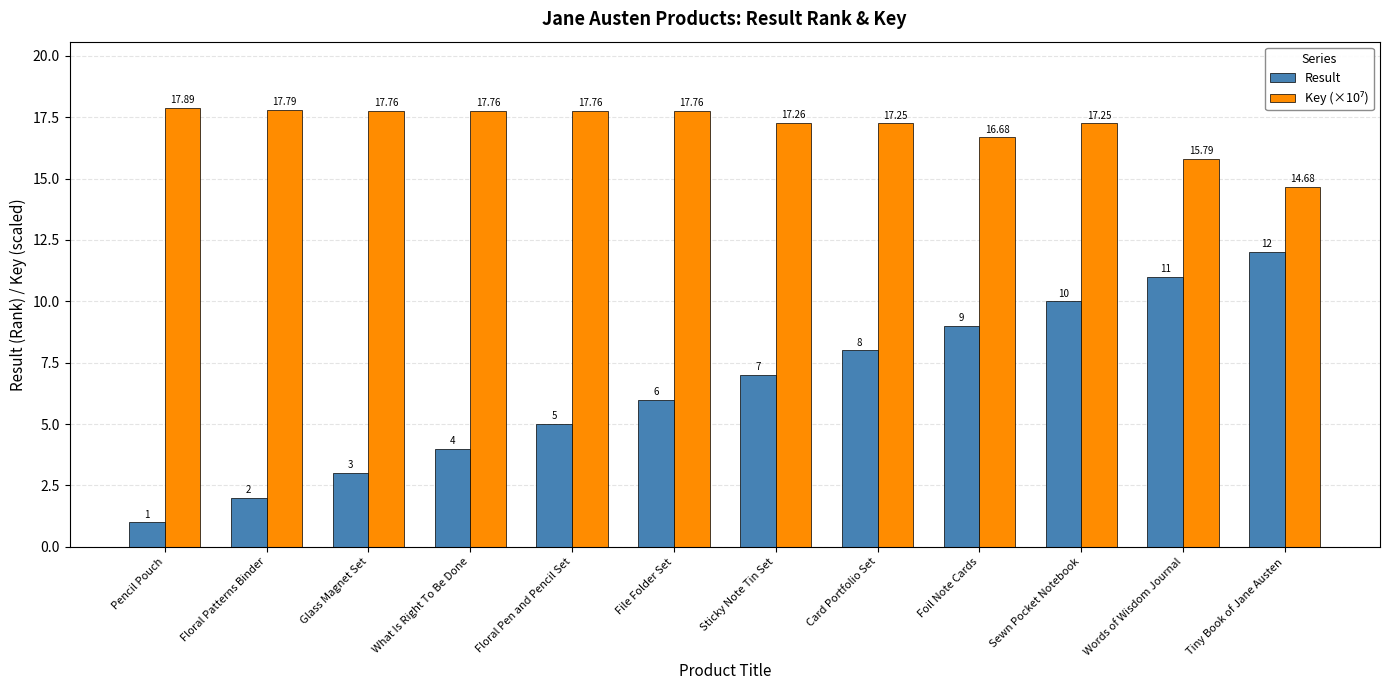

What is the sum of all Result values?

78.0